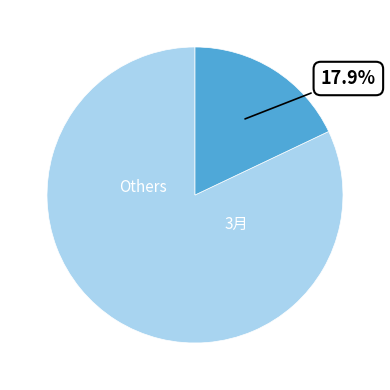

Does any single category account for the majority?

Yes